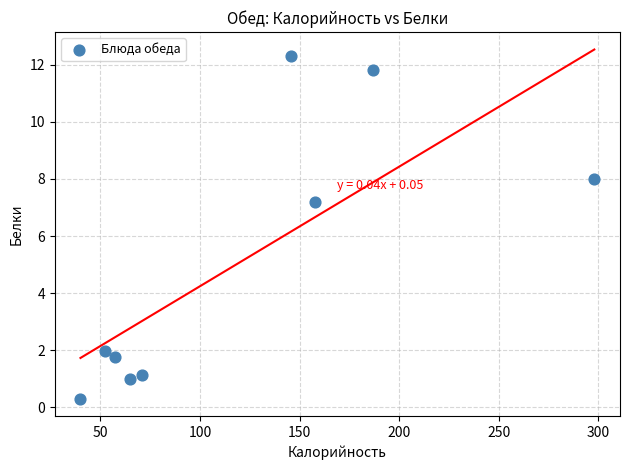

What Y value in the scatter plot is closest to 6?

7.2